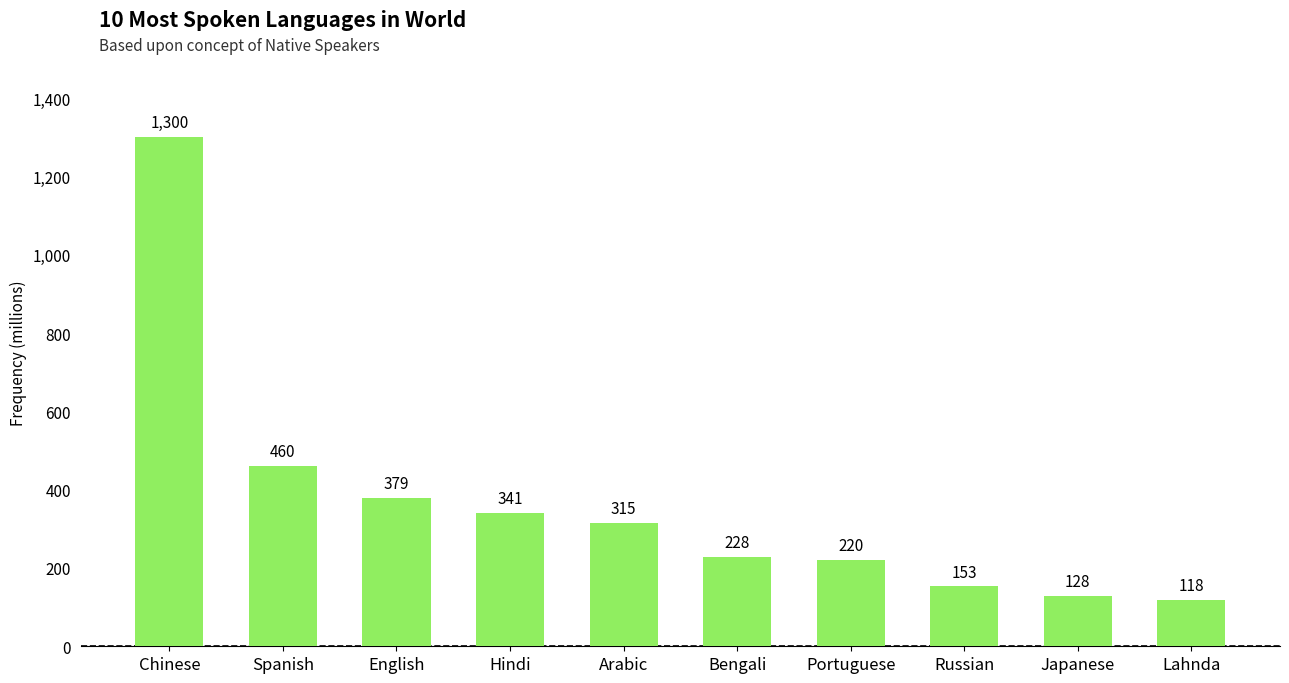

Reading left to right, transcribe all the data shown in this chart.

Chinese=1300	Spanish=460	English=379	Hindi=341	Arabic=315	Bengali=228	Portuguese=220	Russian=153	Japanese=128	Lahnda=118